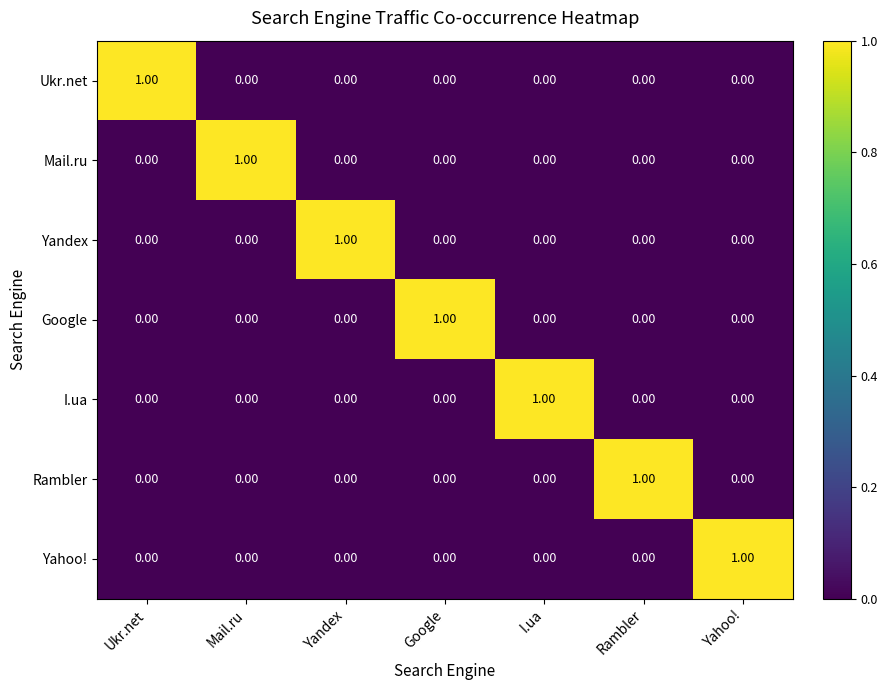

At how many categories does at least one series exceed 0?

7